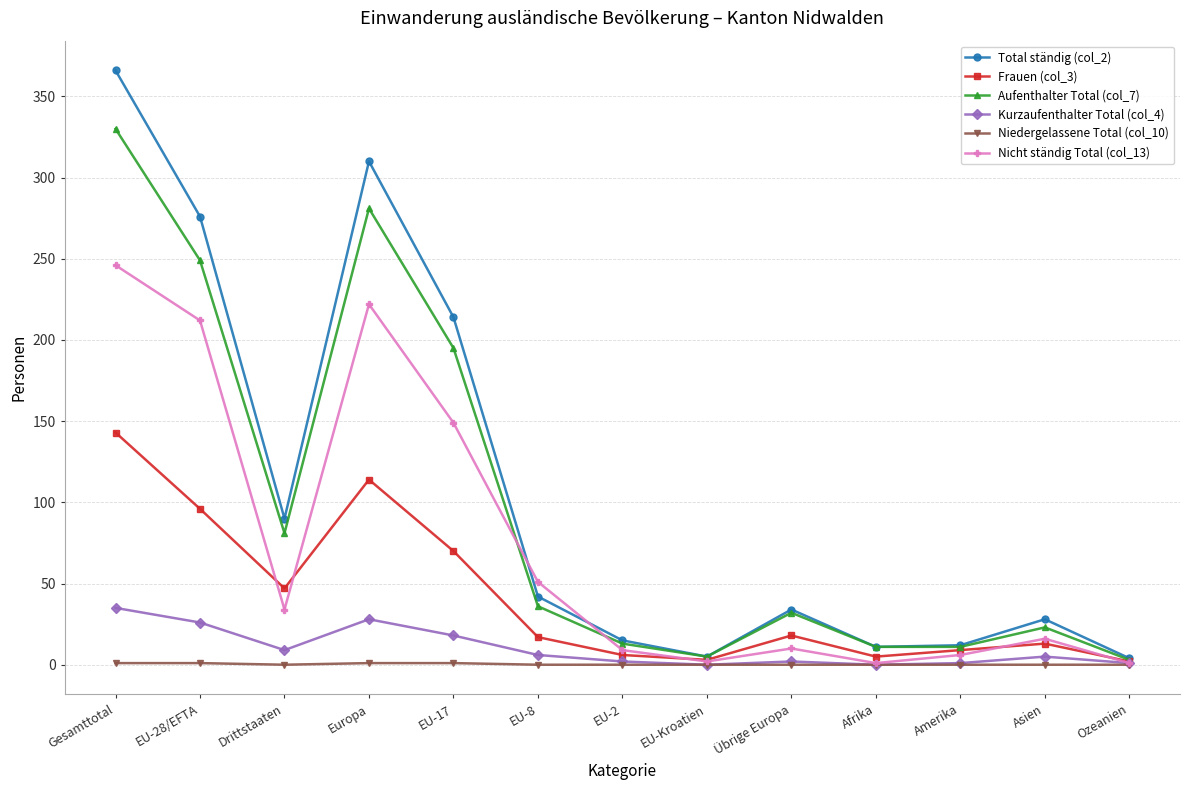

True or false: Frauen (col_3) has more than 1 interior local peaks.

True